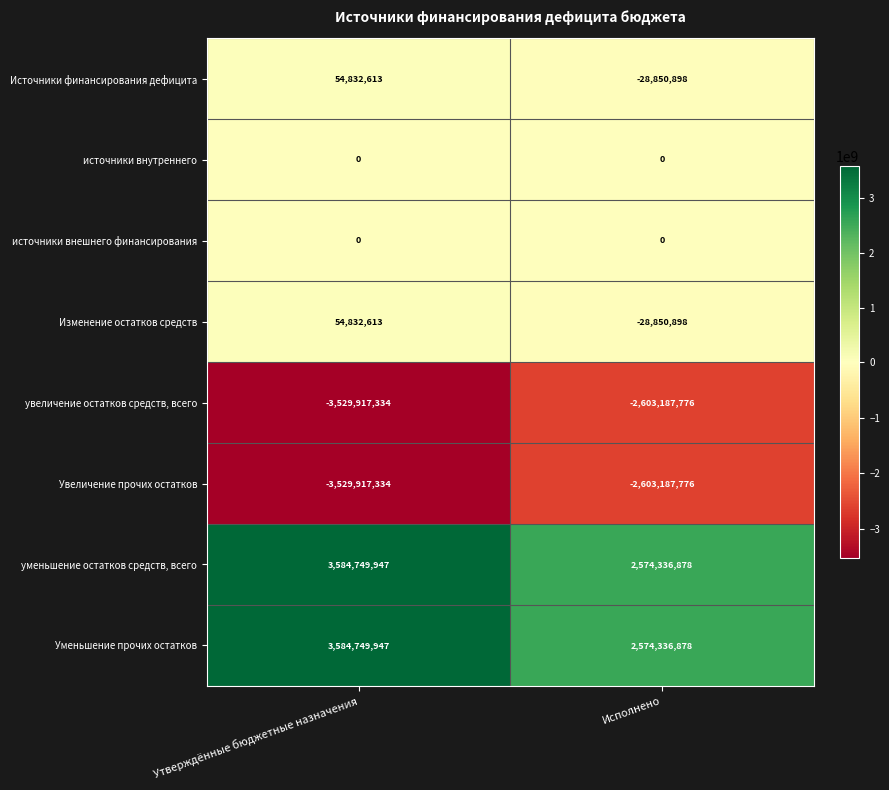

The Источники финансирования дефицита series shows 83481095 at Утверждённые бюджетные назначения. True or false?

False